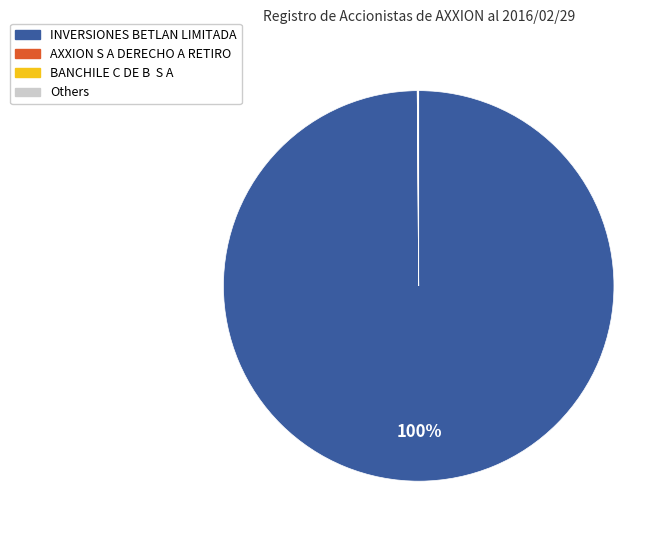

To the nearest percent, what is the difference between the largest and smallest slice percentages?

100%